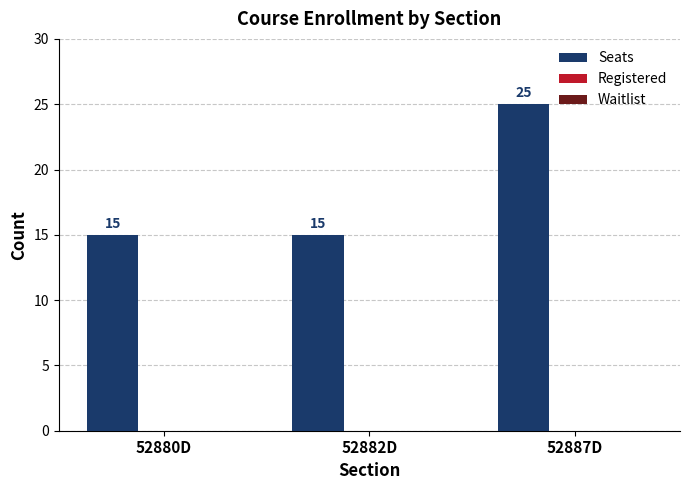

What position from the left is 52880D?

1